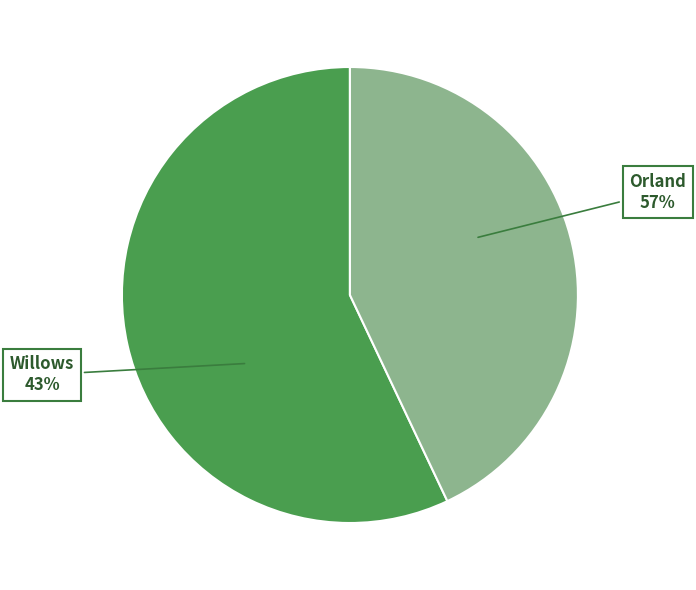

The Orland slice represents 57% of the pie. True or false?

True